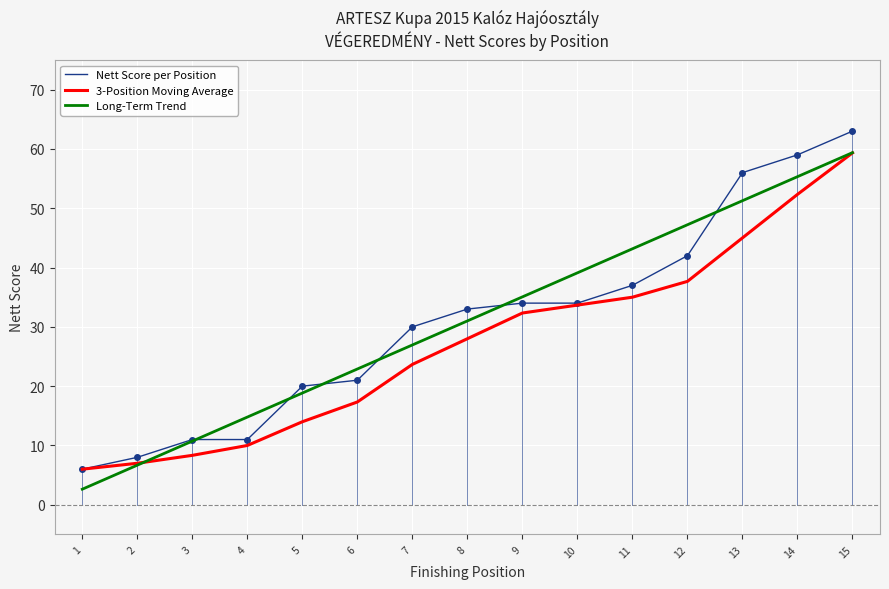

How many lines are shown in the chart?

3